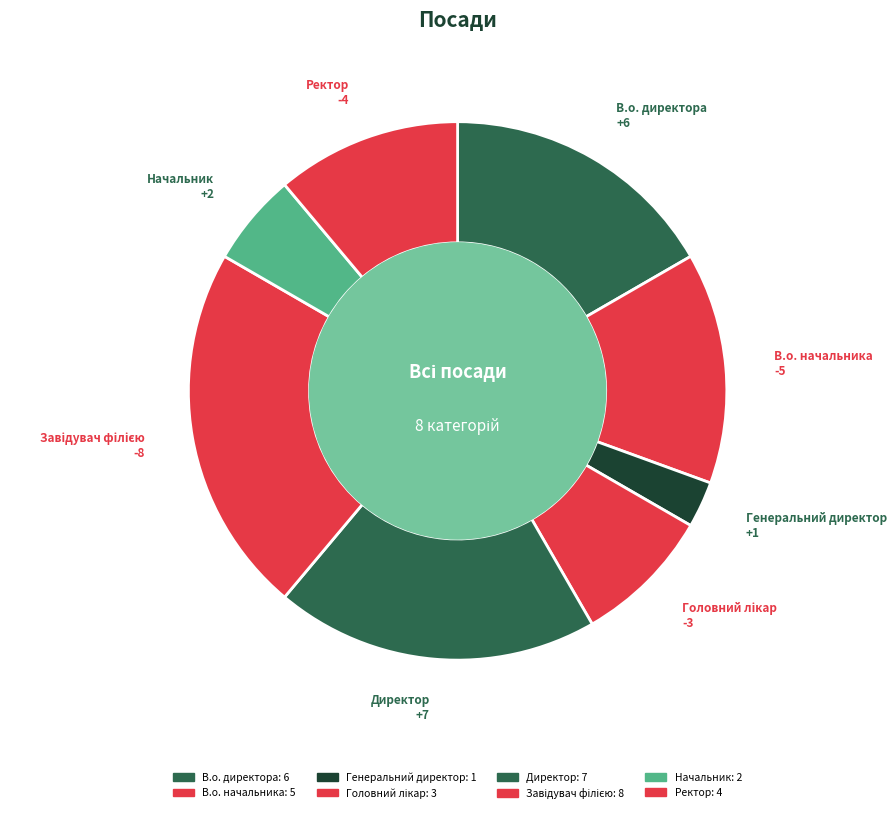

What is the change in value from Генеральний директор to Ректор?

+3